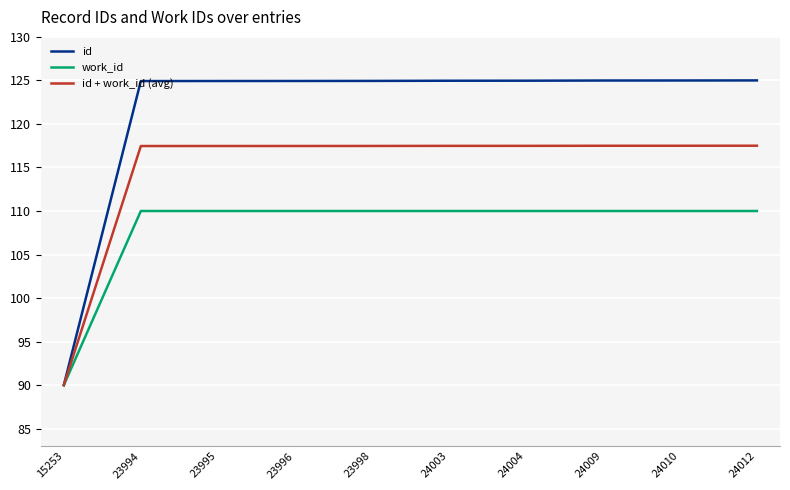

What is the highest value of the work_id series?

110.0